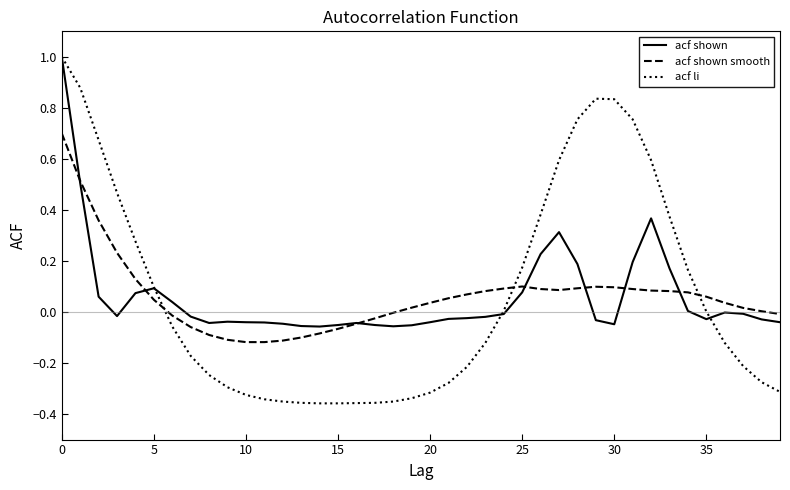

Which series has the widest spread of values?

acf li